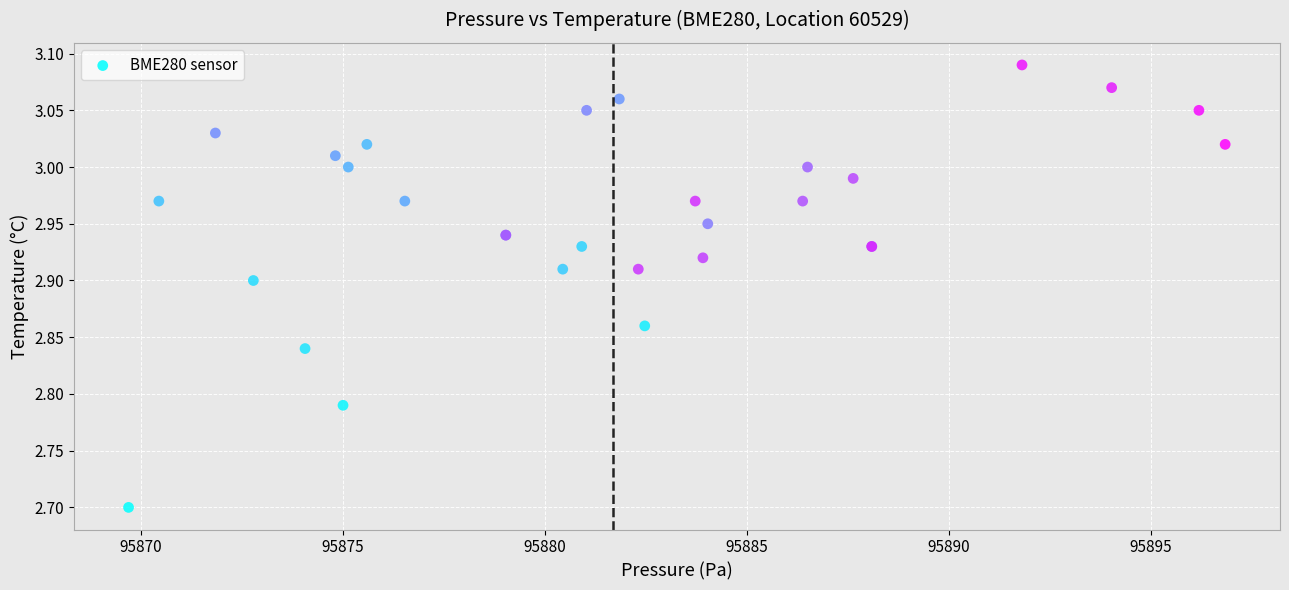

What Y value in the scatter plot is closest to 2?

2.7